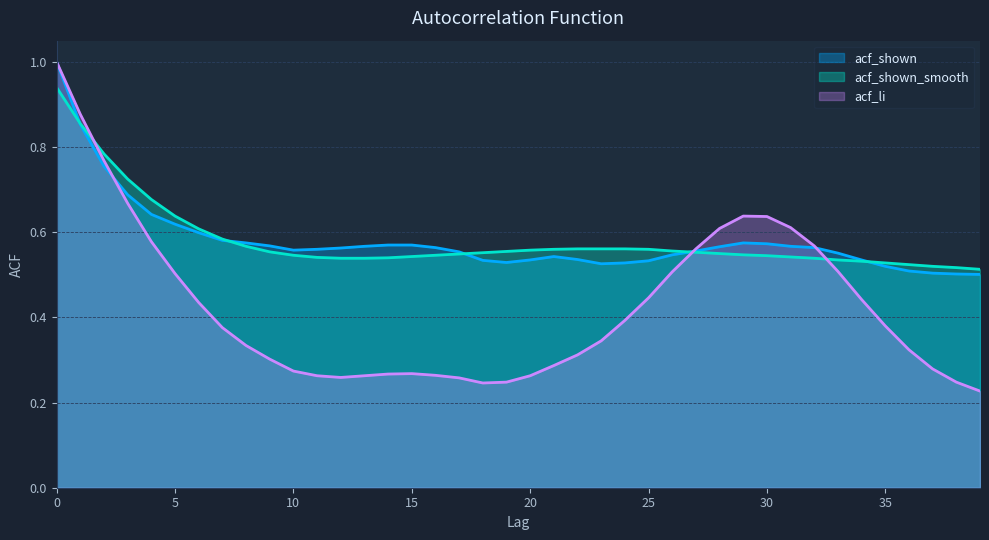

List the labels in order of acf_shown_smooth value, largest first.

0, 1, 2, 3, 4, 5, 6, 7, 8, 22, 23, 24, 21, 25, 20, 26, 19, 9, 27, 18, 28, 17, 29, 10, 16, 30, 15, 31, 11, 14, 12, 13, 32, 33, 34, 35, 36, 37, 38, 39